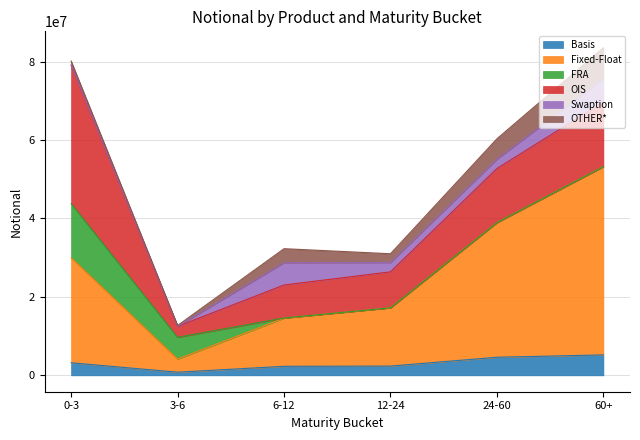

What is the highest value of the OIS series?

35238698